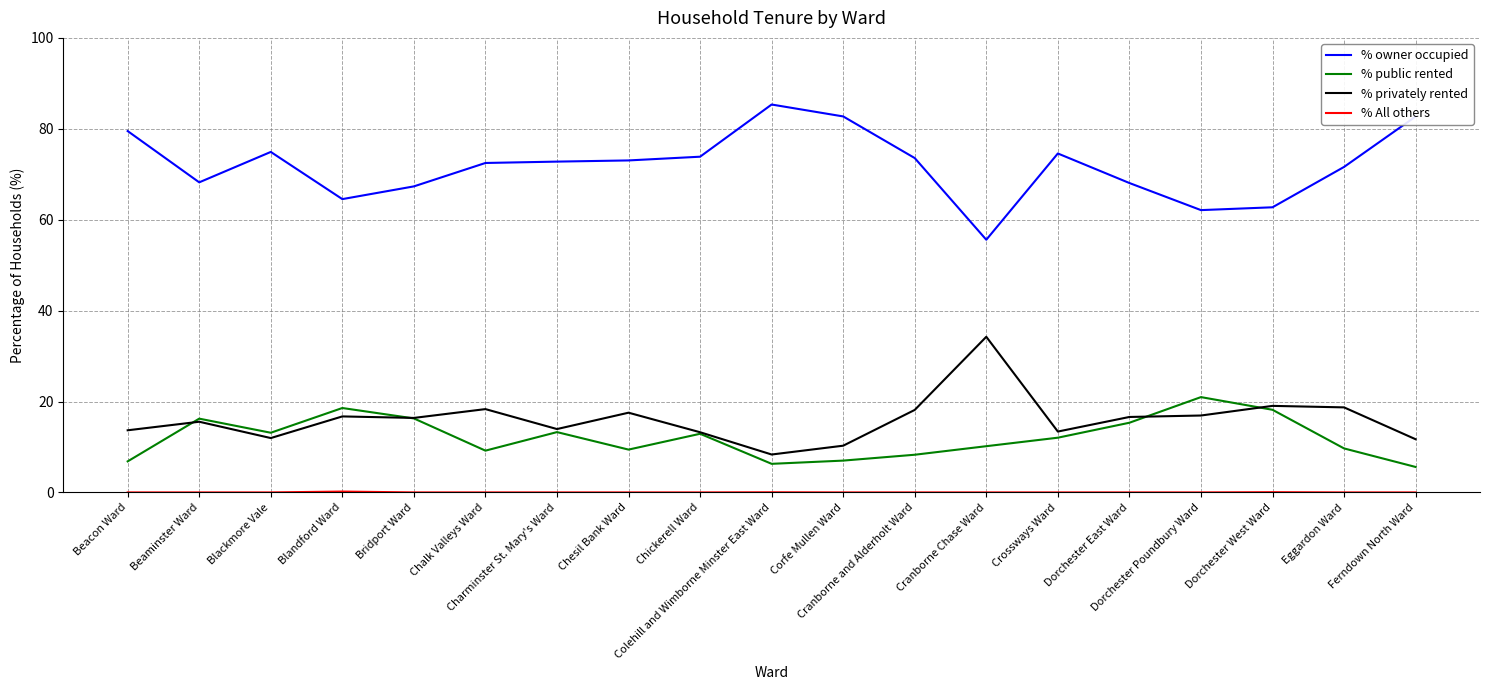

How many lines are shown in the chart?

4